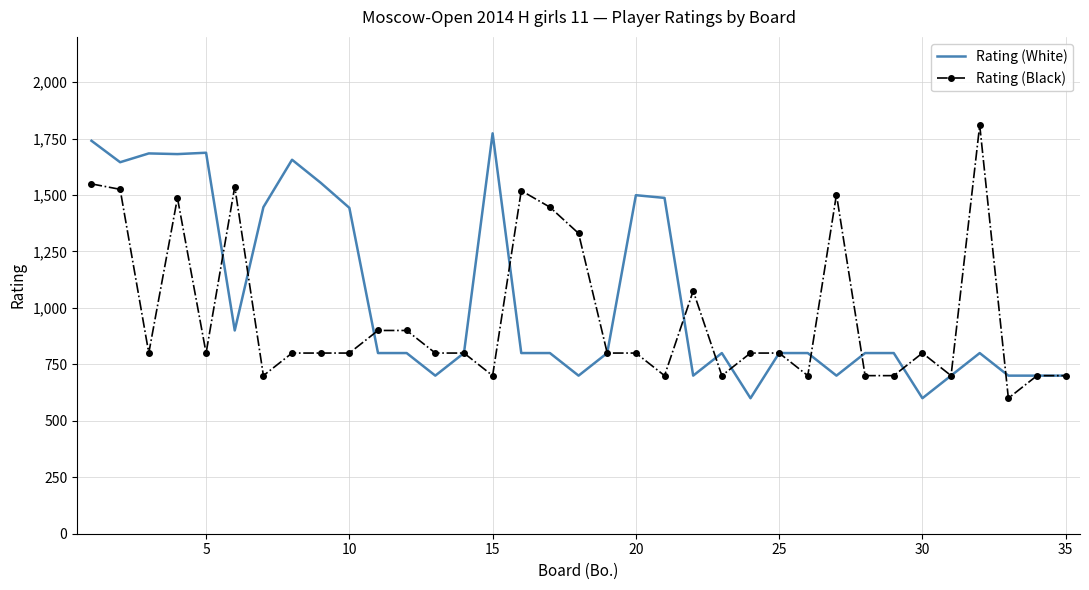

What is the smallest value displayed?

600